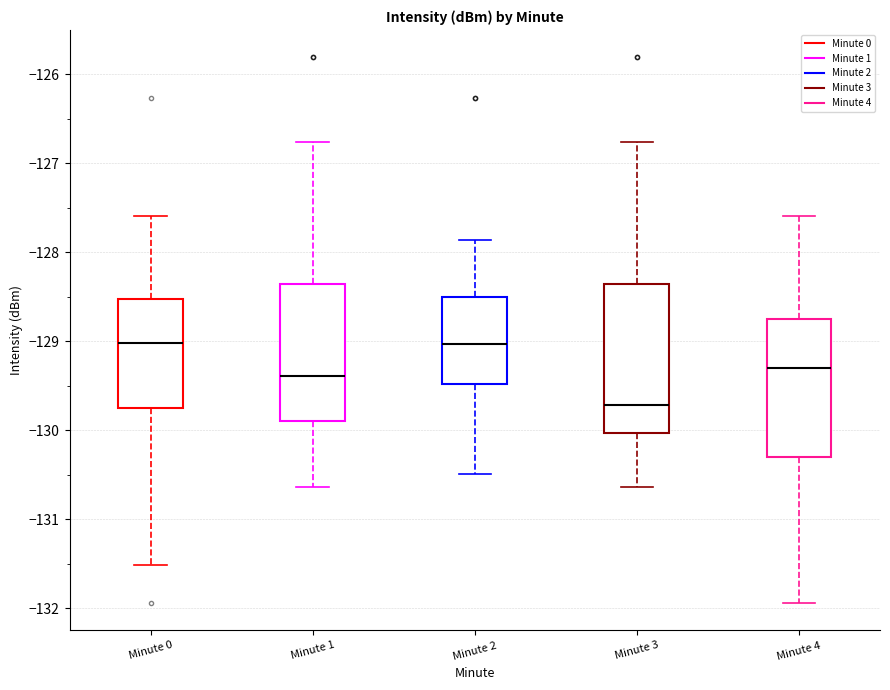

Reading left to right, read every box against the y-axis: the position of its median line, the range the box covers, and the ends of its whiskers. The values are not printed on the chart, so give them approximately, as read against the axis.

Minute 0: median -129.0, box -129.8 to -128.5, whiskers -131.5 to -127.6
Minute 1: median -129.4, box -129.9 to -128.4, whiskers -130.6 to -126.8
Minute 2: median -129.0, box -129.5 to -128.5, whiskers -130.5 to -127.9
Minute 3: median -129.7, box -130.0 to -128.4, whiskers -130.6 to -126.8
Minute 4: median -129.3, box -130.3 to -128.7, whiskers -131.9 to -127.6